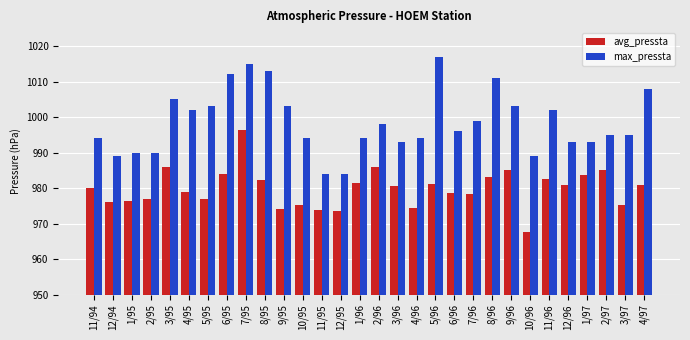

What is the label of the 30th bar from the right?

11/94